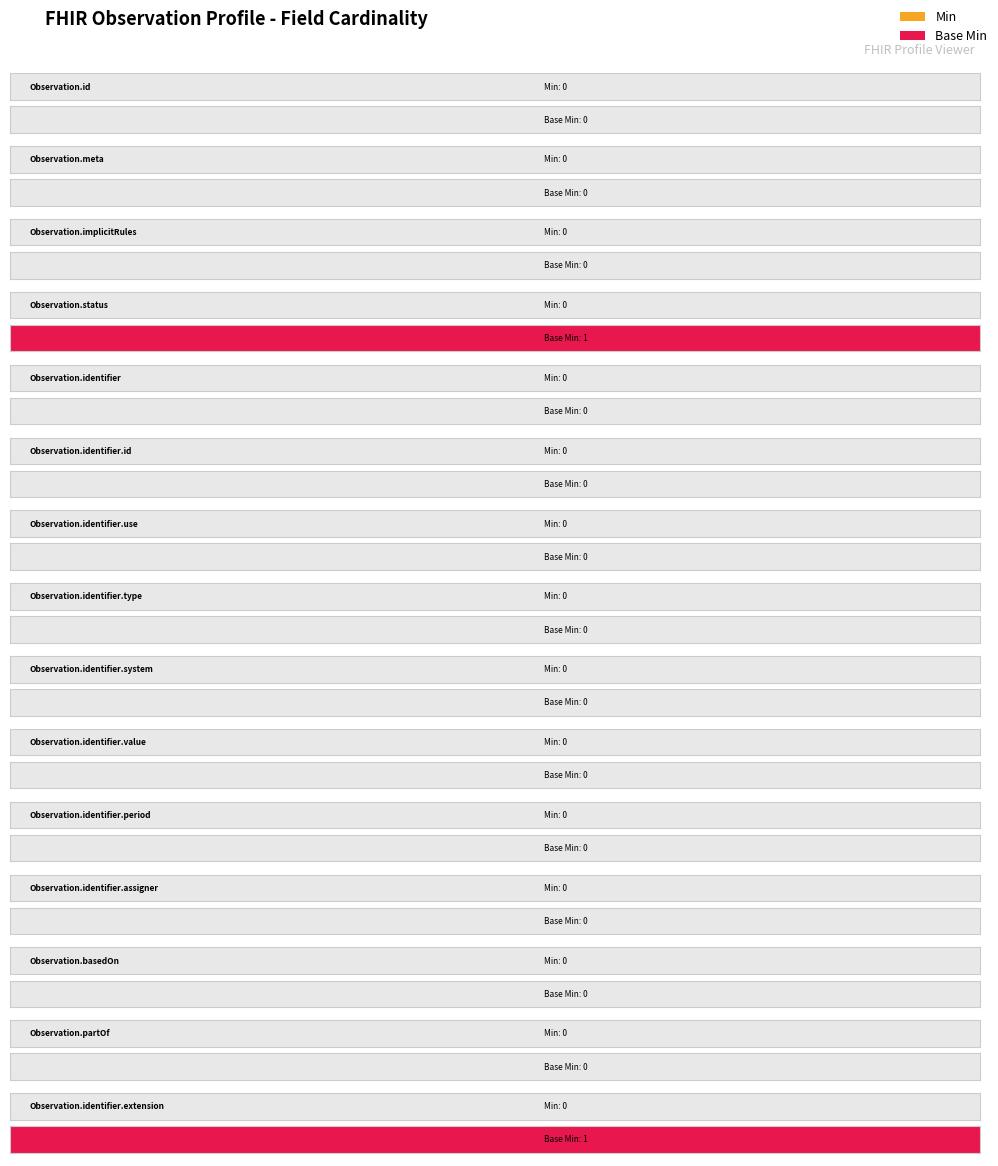

The value of Base Min at Observation.meta is 0. True or false?

True